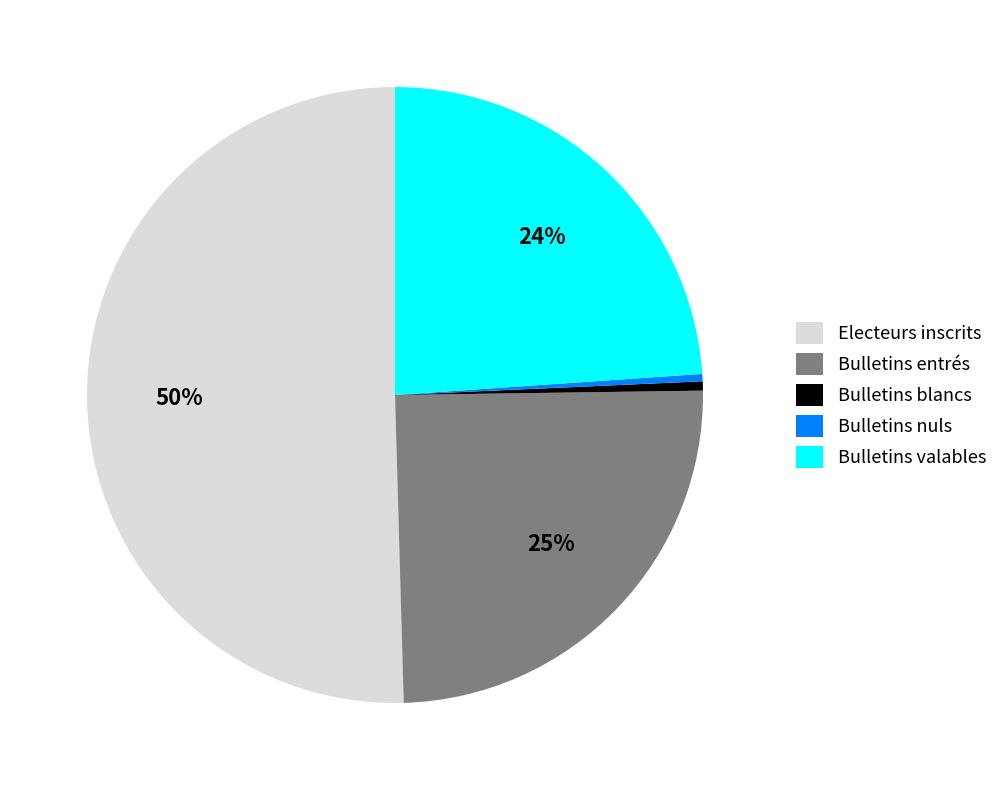

The Electeurs inscrits slice represents 62% of the pie. True or false?

False